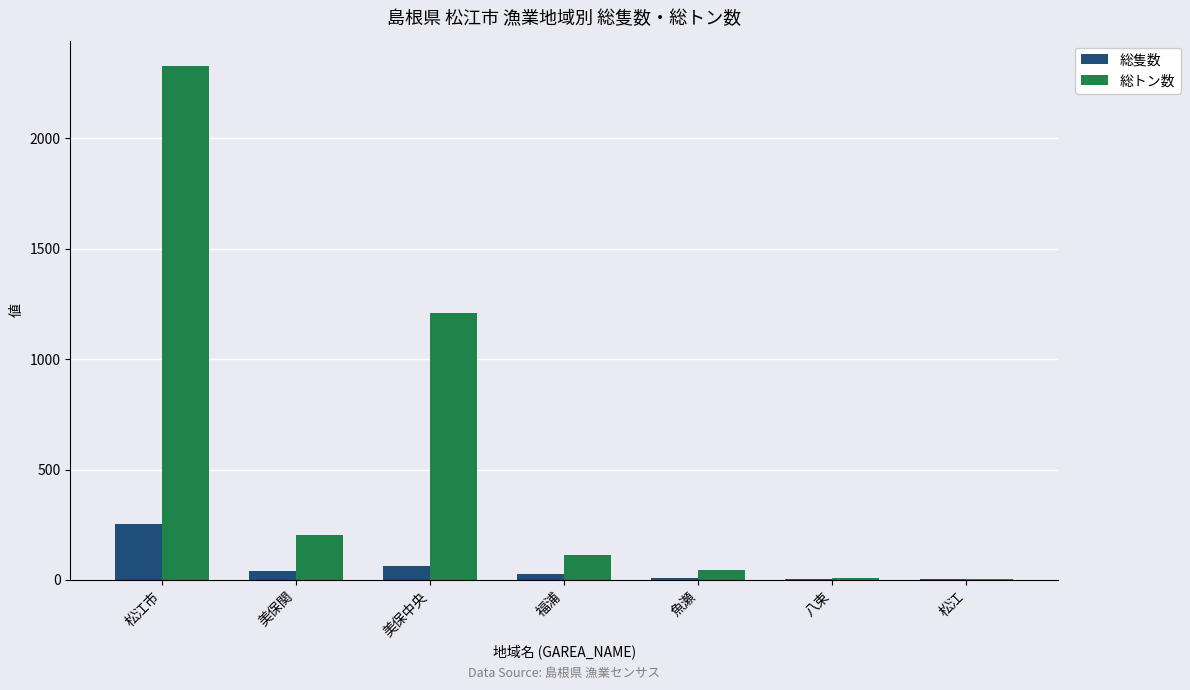

Which series changed the most between 松江市 and 美保中央?

総トン数